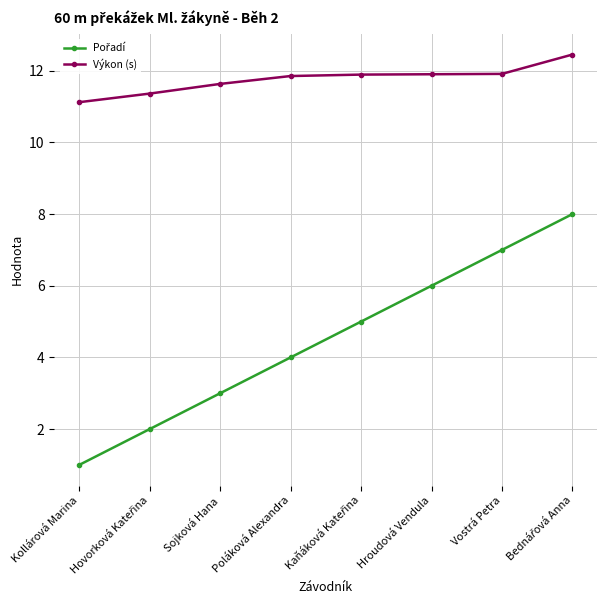

The value of Výkon (s) at Poláková Alexandra is 11.8. True or false?

True